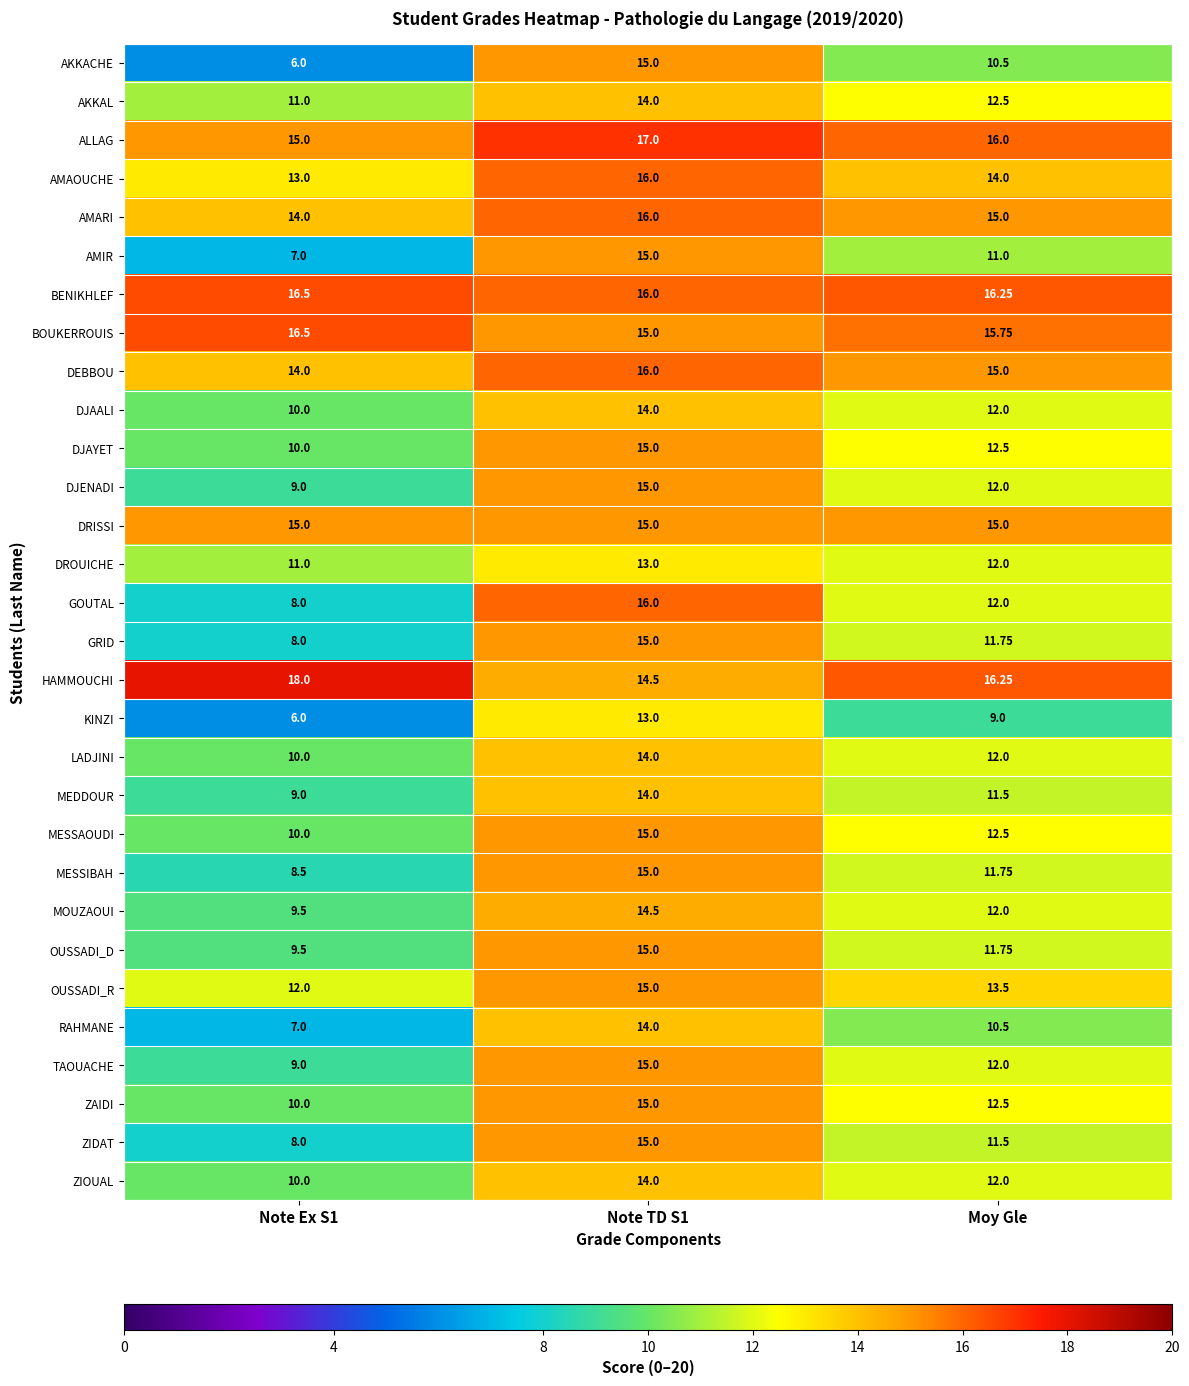

Is the value of BOUKERROUIS at Note Ex S1 greater than the value of TAOUACHE at Note Ex S1?

Yes